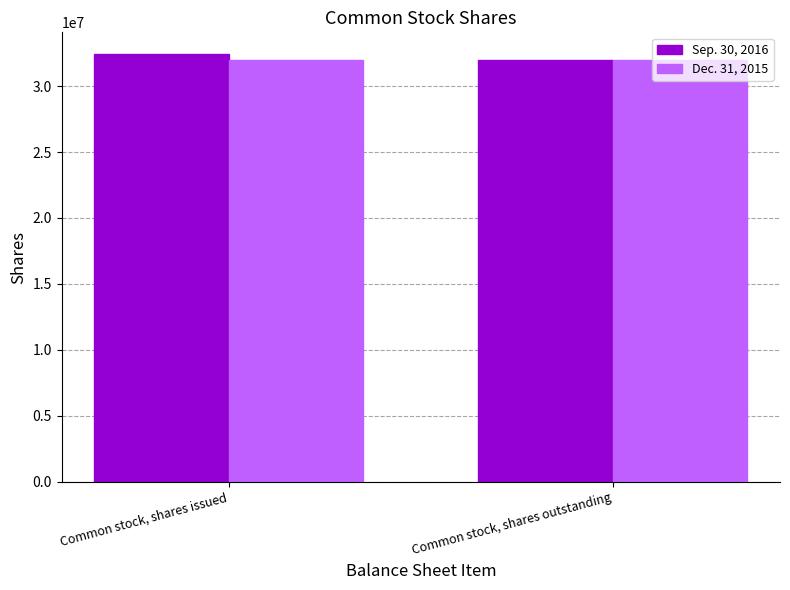

Rank the categories by Sep. 30, 2016 value from lowest to highest.

Common stock, shares outstanding, Common stock, shares issued